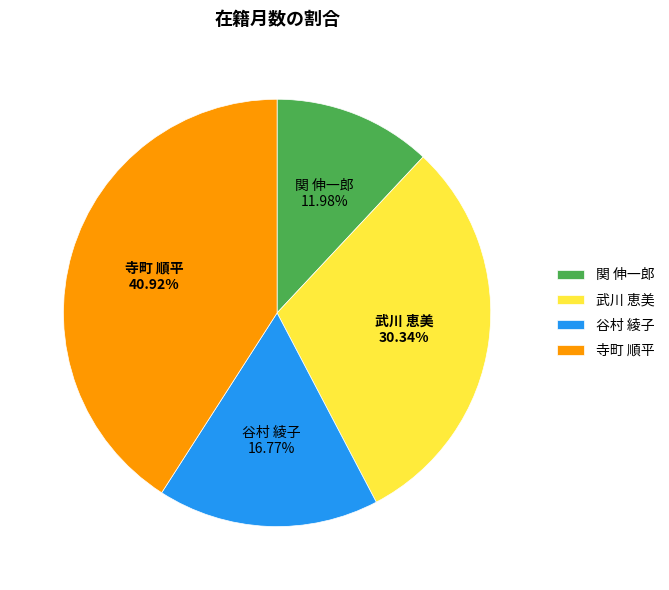

What is the ratio of the value at 寺町 順平 to the value at 関 伸一郎?

3.4